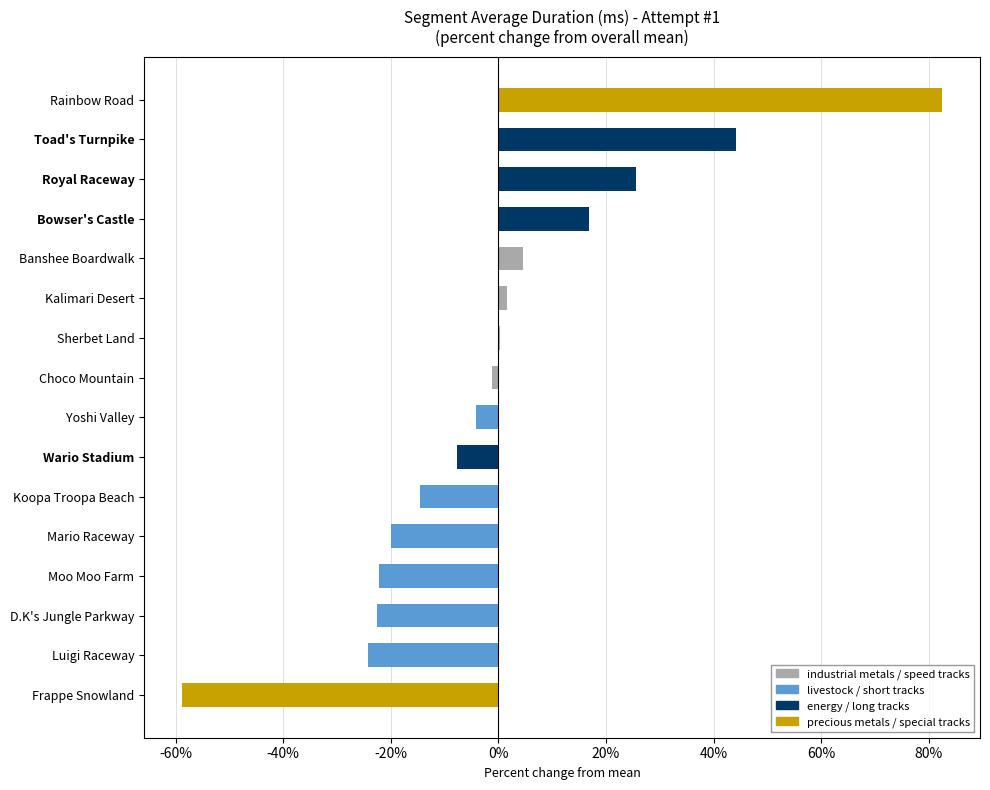

Count the number of categories in the chart.

16